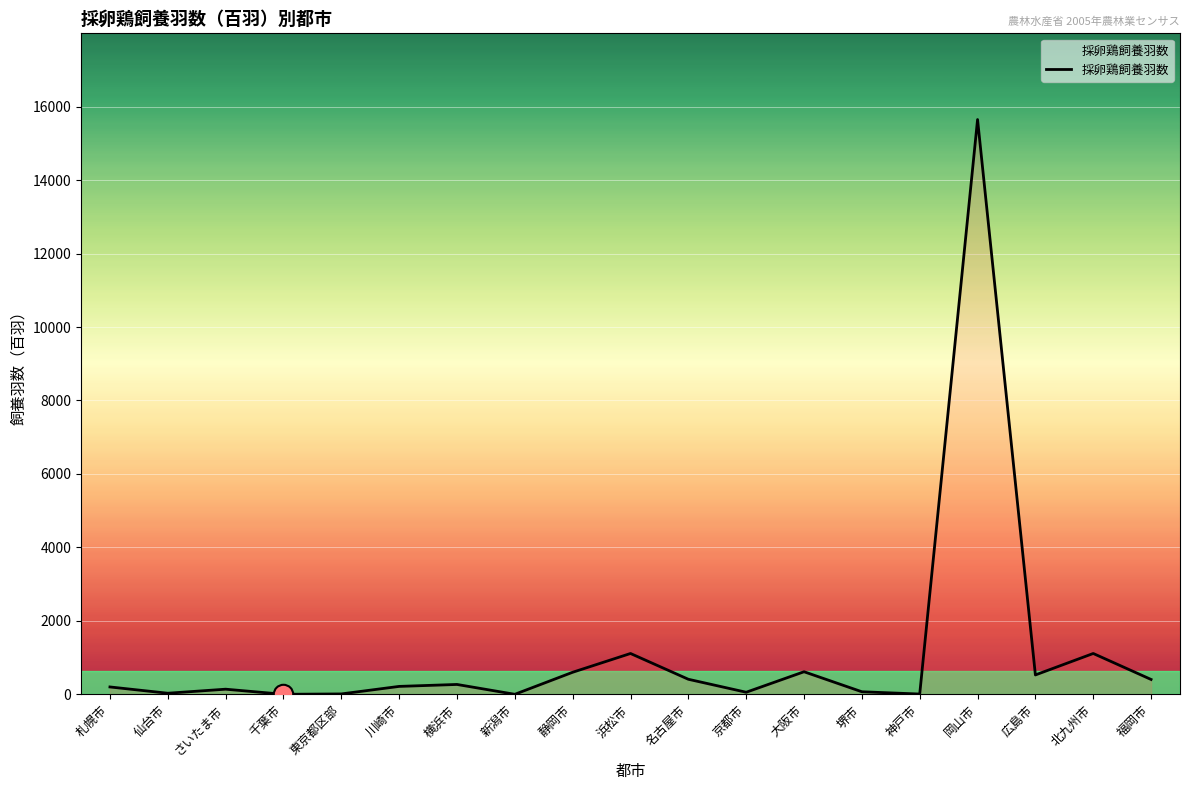

What is the sum of all values?

21435